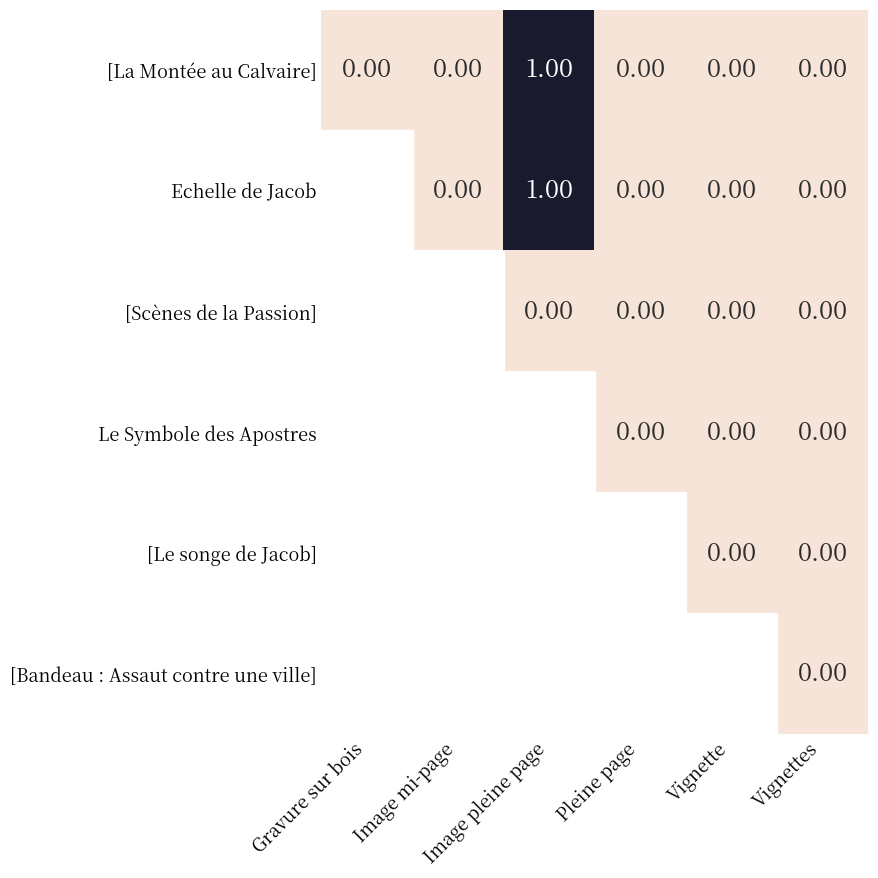

How many data points does each series have?

6